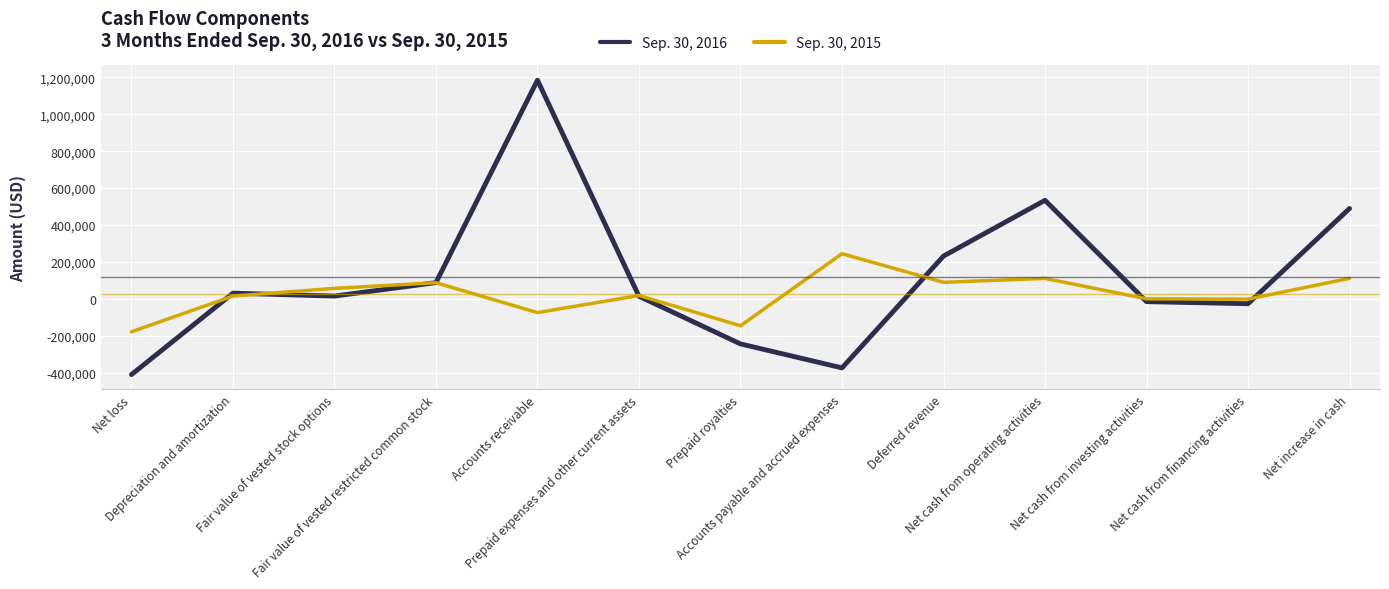

At which category is the sum across all series the highest?

Accounts receivable